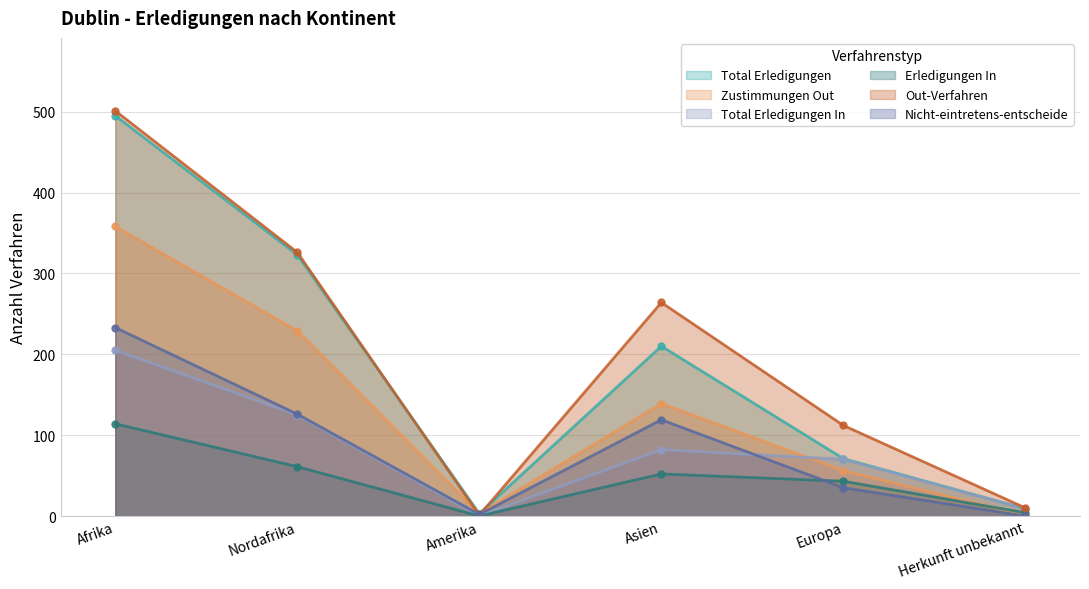

At how many categories does at least one series exceed 228?

3